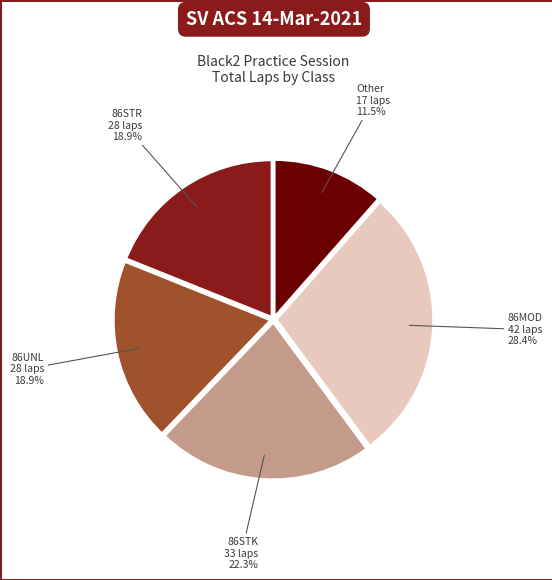

Does any single category account for the majority?

No